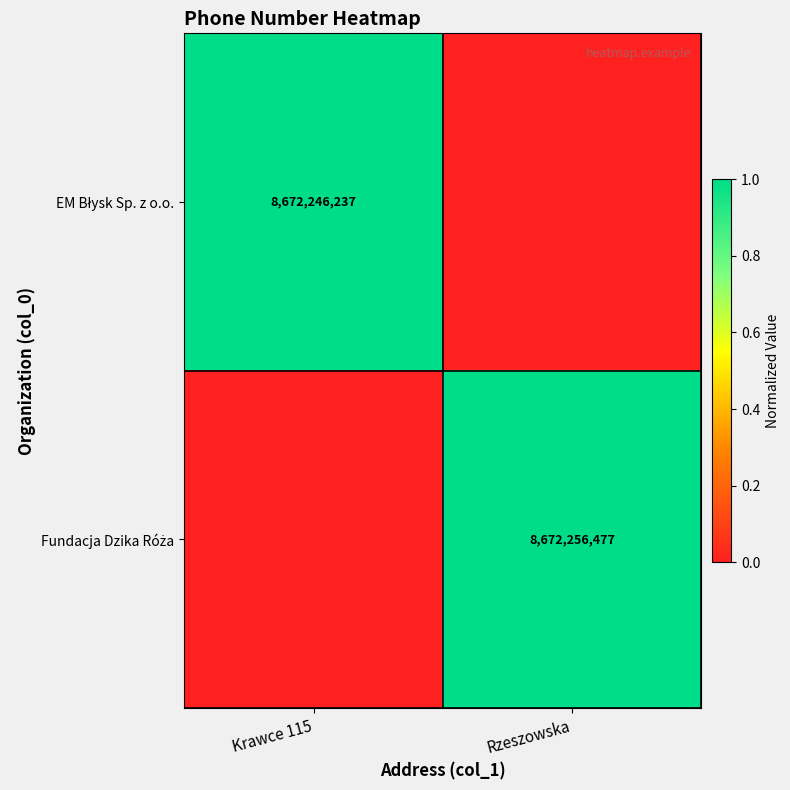

The EM Błysk Sp. z o.o. series shows -0.5 at Rzeszowska. True or false?

False